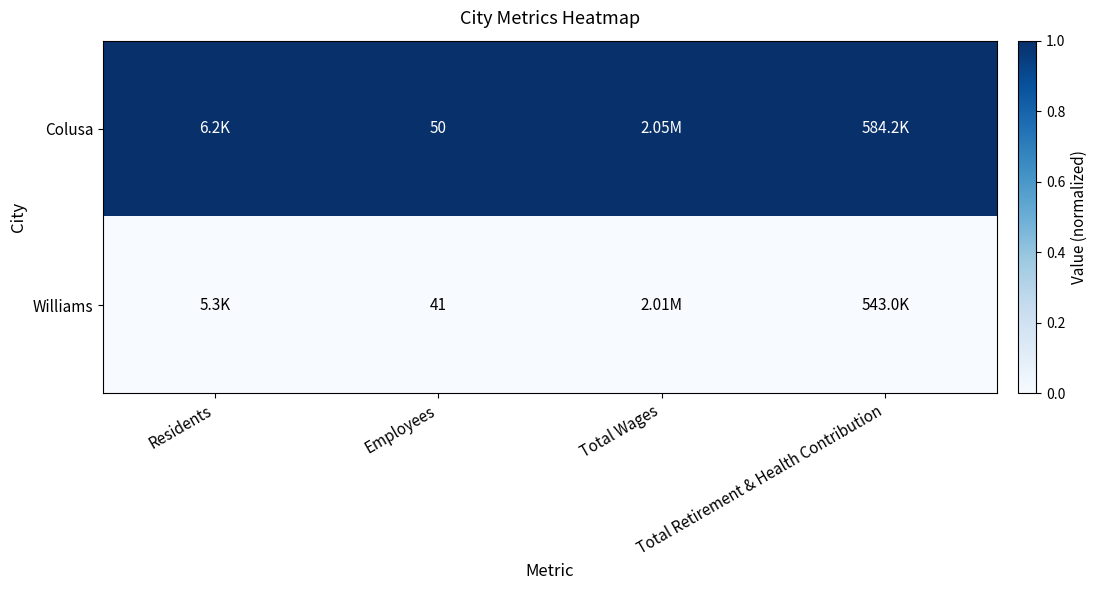

How many distinct data groups are displayed?

2